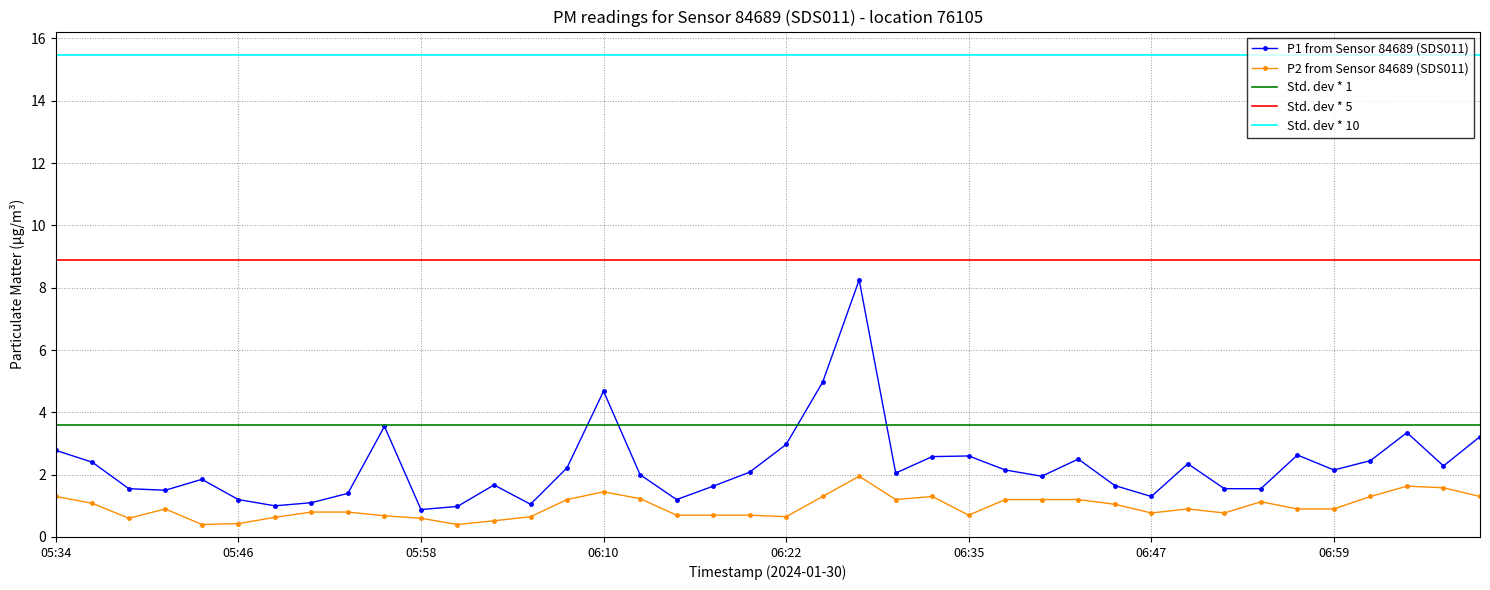

How many interior local peaks does the P1 series have?

10